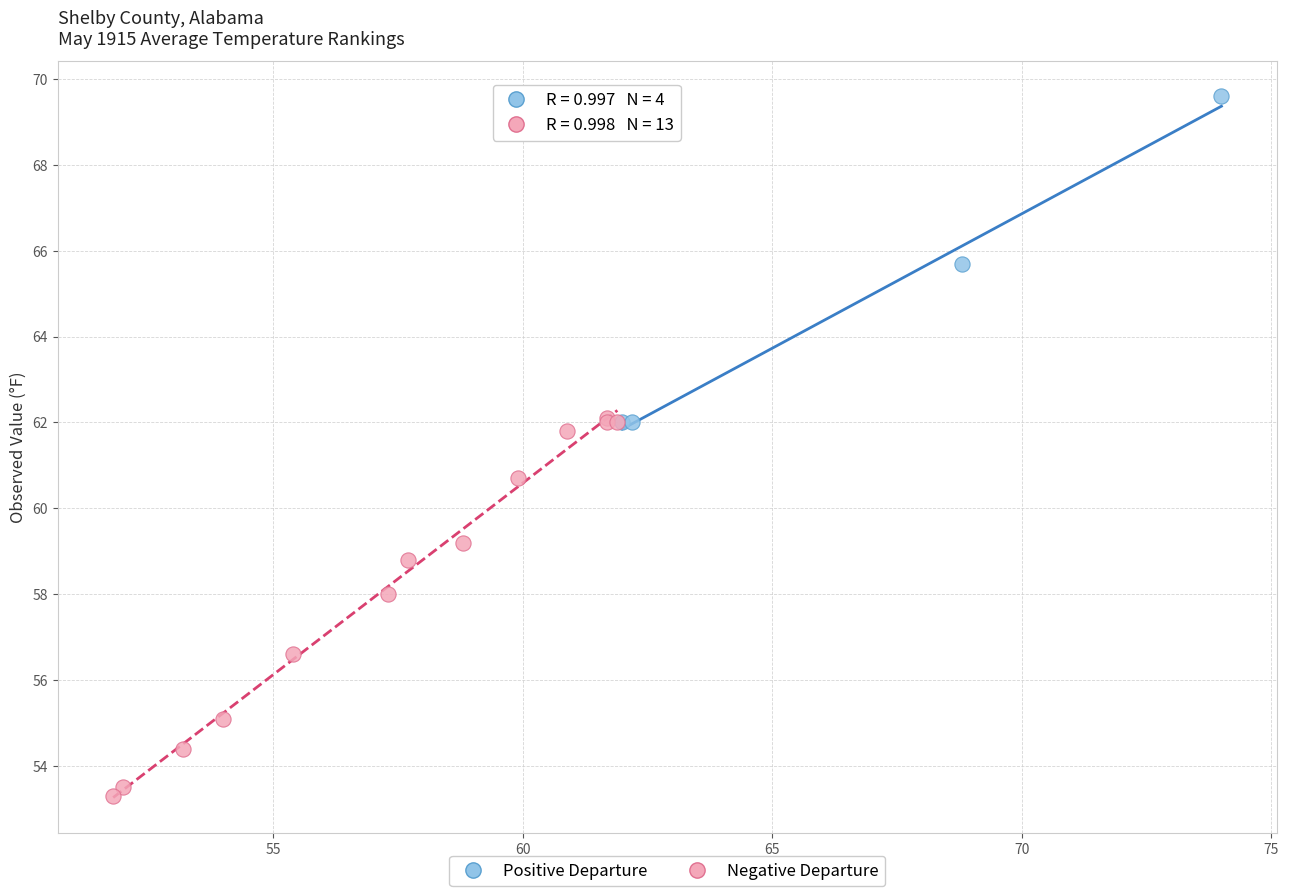

Which series reaches the minimum Y coordinate?

Negative Departure